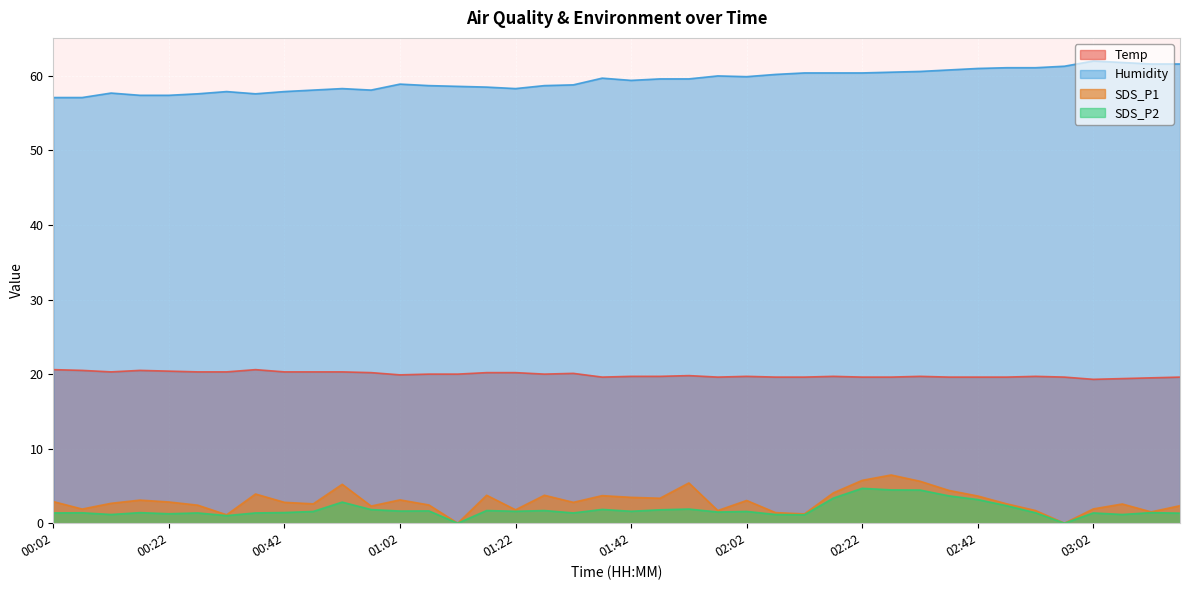

Reading left to right, transcribe all the data shown in this chart.

Temp: 00:02=20.6	00:07=20.5	00:12=20.3	00:17=20.5	00:22=20.4	00:27=20.3	00:32=20.3	00:37=20.6	00:42=20.3	00:47=20.3	00:52=20.3	00:57=20.2	01:02=19.9	01:07=20.0	01:12=20.0	01:17=20.2	01:22=20.2	01:27=20.0	01:32=20.1	01:37=19.6	01:42=19.7	01:47=19.7	01:52=19.8	01:57=19.6	02:02=19.7	02:07=19.6	02:12=19.6	02:17=19.7	02:22=19.6	02:27=19.6	02:32=19.7	02:37=19.6	02:42=19.6	02:47=19.6	02:52=19.7	02:57=19.6	03:02=19.3	03:06=19.4	03:11=19.5	03:16=19.6
Humidity: 00:02=57.1	00:07=57.1	00:12=57.7	00:17=57.4	00:22=57.4	00:27=57.6	00:32=57.9	00:37=57.6	00:42=57.9	00:47=58.1	00:52=58.3	00:57=58.1	01:02=58.9	01:07=58.7	01:12=58.6	01:17=58.5	01:22=58.3	01:27=58.7	01:32=58.8	01:37=59.7	01:42=59.4	01:47=59.6	01:52=59.6	01:57=60.0	02:02=59.9	02:07=60.2	02:12=60.4	02:17=60.4	02:22=60.4	02:27=60.5	02:32=60.6	02:37=60.8	02:42=61.0	02:47=61.1	02:52=61.1	02:57=61.3	03:02=62.0	03:06=61.8	03:11=61.6	03:16=61.6
SDS_P1: 00:02=2.9	00:07=1.9	00:12=2.7	00:17=3.1	00:22=2.9	00:27=2.4	00:32=1.1	00:37=3.9	00:42=2.8	00:47=2.6	00:52=5.2	00:57=2.3	01:02=3.1	01:07=2.5	01:12=0.0	01:17=3.8	01:22=1.8	01:27=3.8	01:32=2.8	01:37=3.7	01:42=3.5	01:47=3.4	01:52=5.4	01:57=1.7	02:02=3.0	02:07=1.4	02:12=1.2	02:17=4.1	02:22=5.8	02:27=6.5	02:32=5.6	02:37=4.4	02:42=3.6	02:47=2.6	02:52=1.7	02:57=0.0	03:02=1.9	03:06=2.6	03:11=1.5	03:16=2.4
SDS_P2: 00:02=1.4	00:07=1.4	00:12=1.2	00:17=1.4	00:22=1.3	00:27=1.4	00:32=1.0	00:37=1.4	00:42=1.4	00:47=1.6	00:52=2.8	00:57=1.8	01:02=1.6	01:07=1.6	01:12=0.0	01:17=1.7	01:22=1.6	01:27=1.7	01:32=1.4	01:37=1.9	01:42=1.6	01:47=1.8	01:52=1.9	01:57=1.5	02:02=1.6	02:07=1.2	02:12=1.1	02:17=3.4	02:22=4.7	02:27=4.5	02:32=4.5	02:37=3.7	02:42=3.2	02:47=2.4	02:52=1.4	02:57=0.0	03:02=1.4	03:06=1.2	03:11=1.4	03:16=1.4